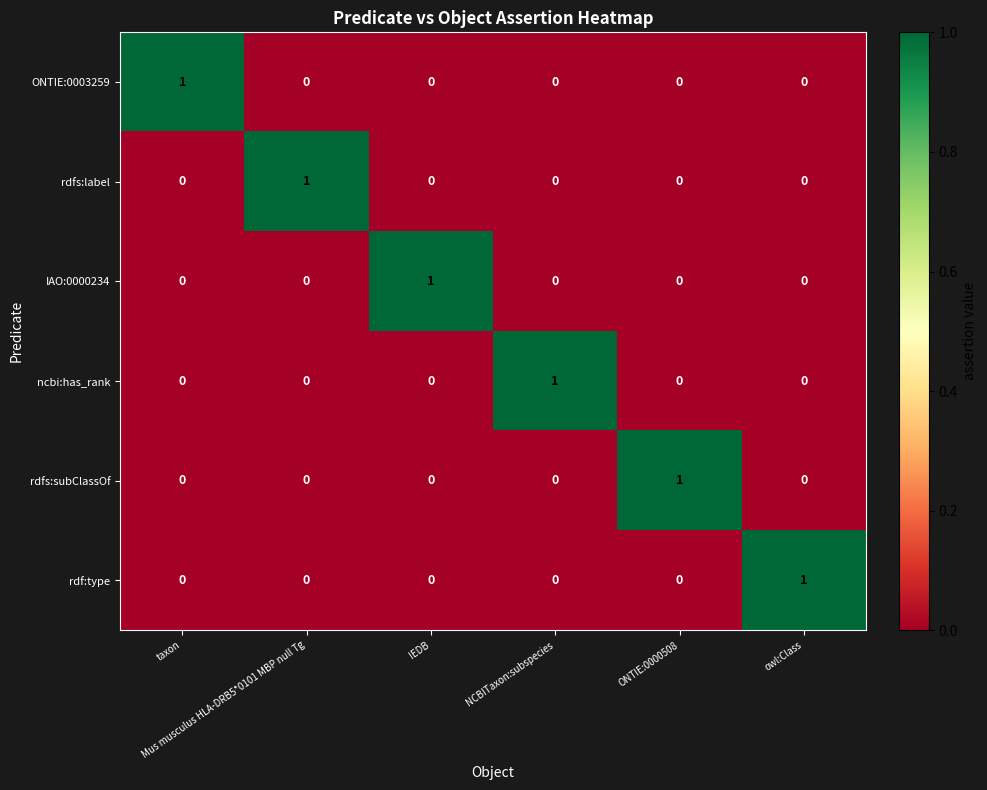

Count the number of categories in the chart.

6